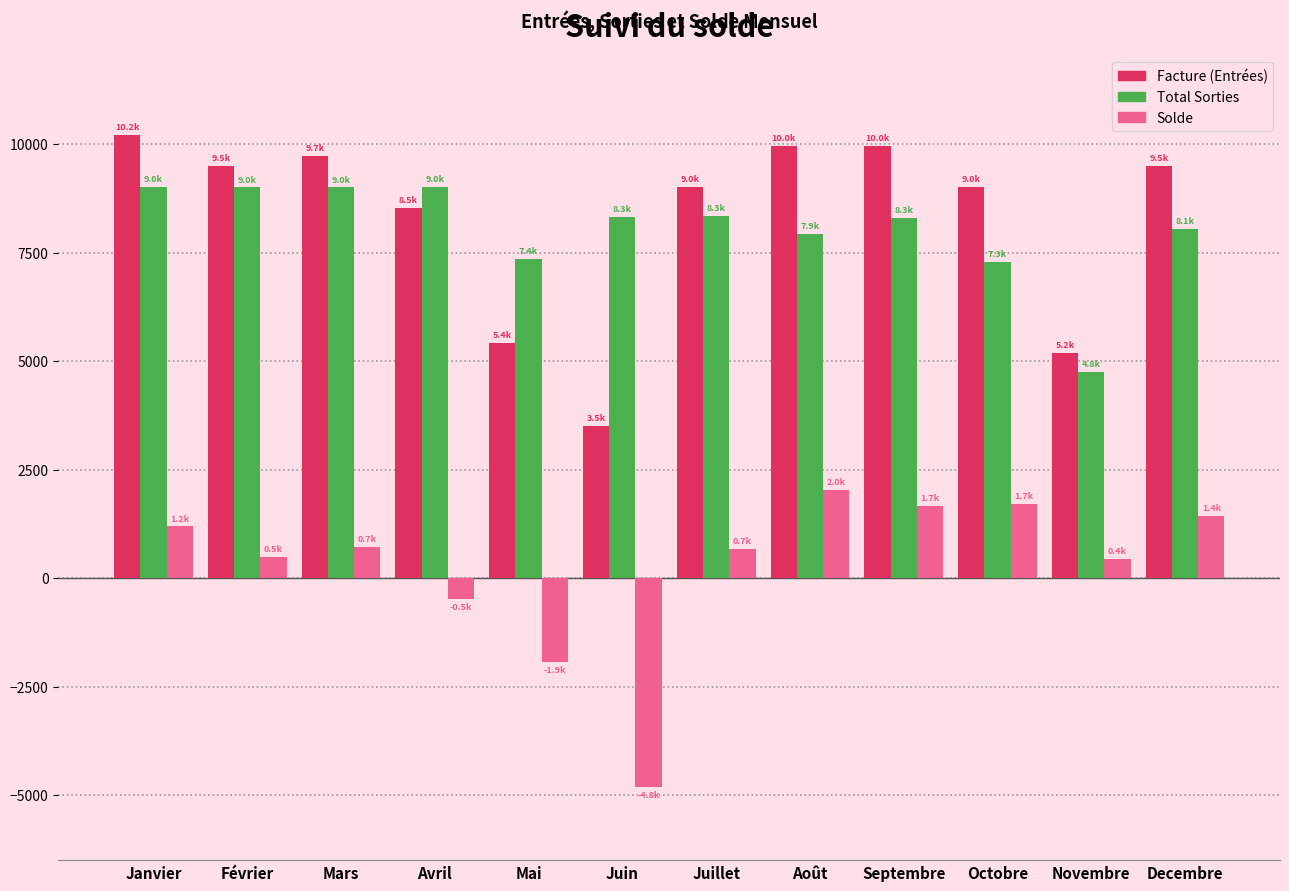

What is the spread (max minus min) of values at Juin?

13127.7